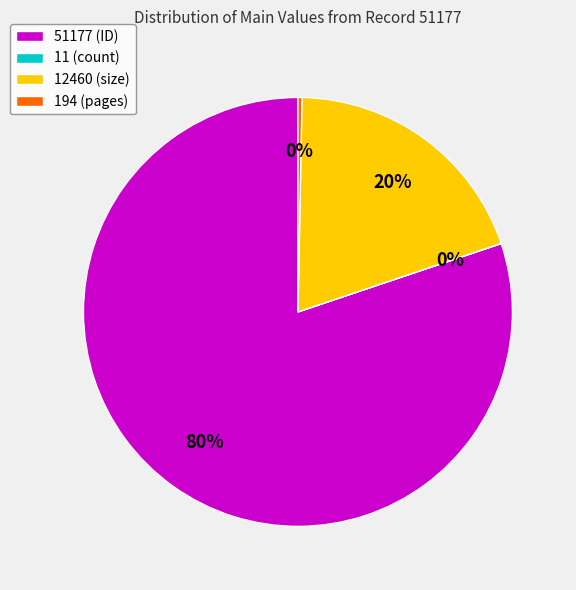

Is it true that 51177 (ID) is 80% of the pie?

True